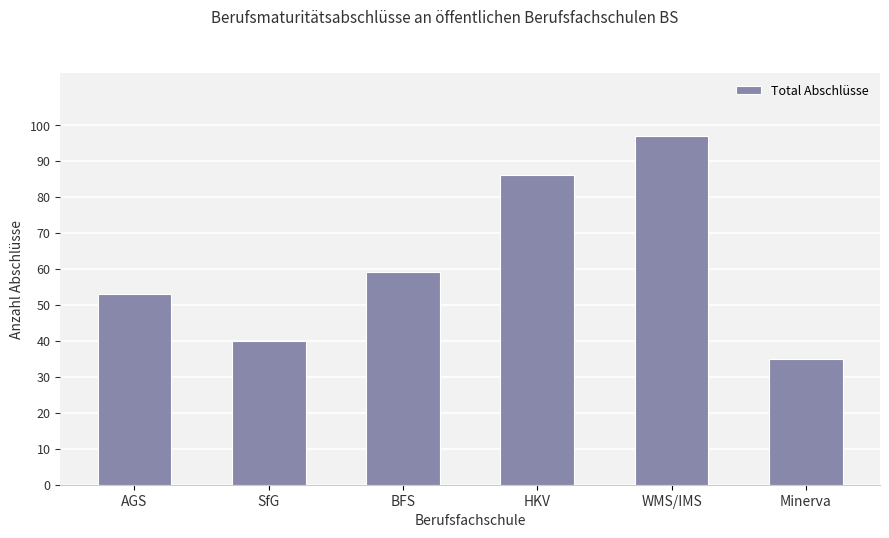

What is the label of the 6th bar from the right?

AGS